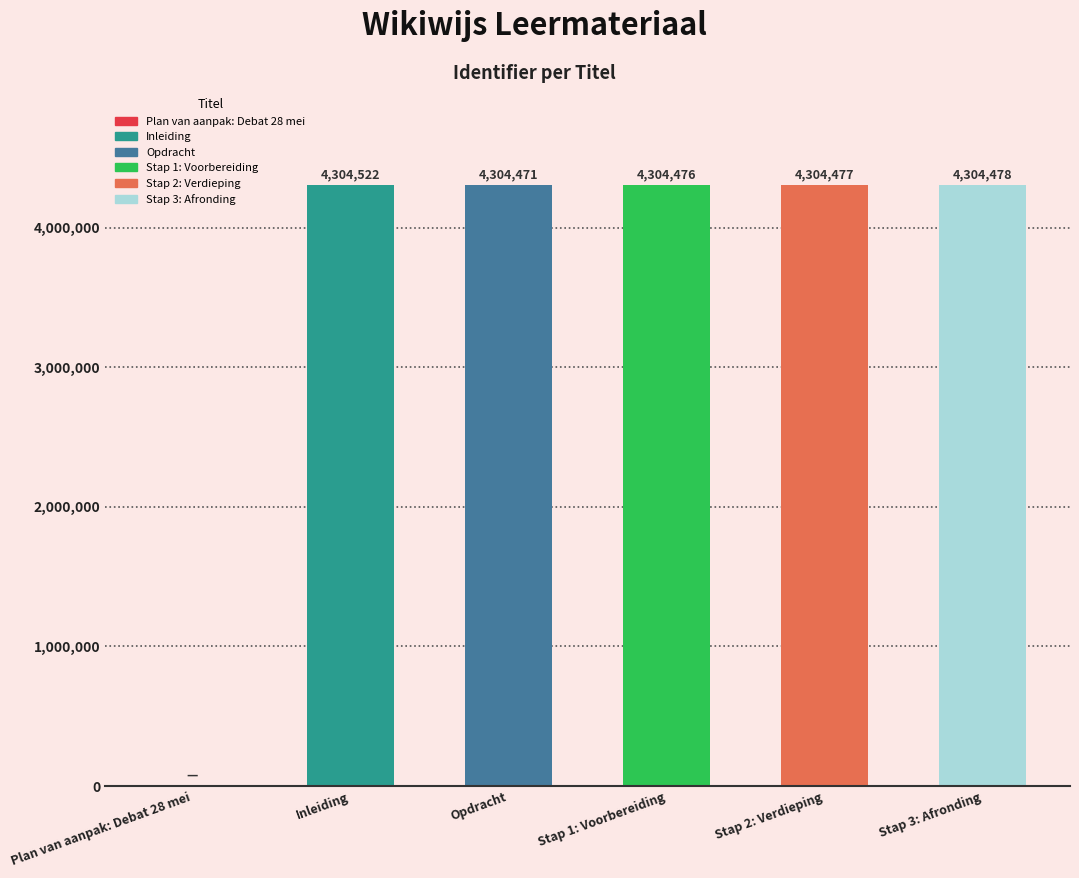

Which label corresponds to the largest value in the chart?

Inleiding